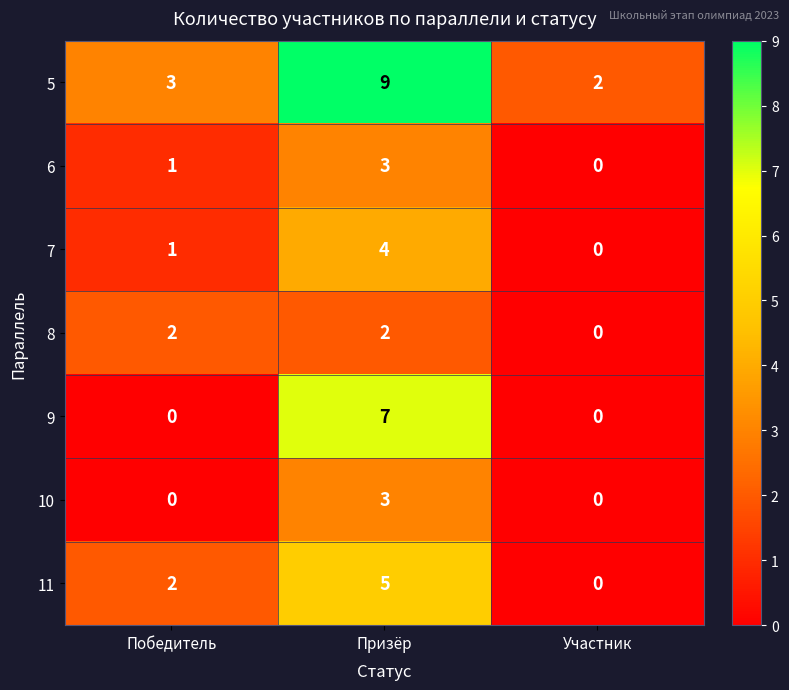

What is the sum of the 6 values at Призёр and Победитель?

4